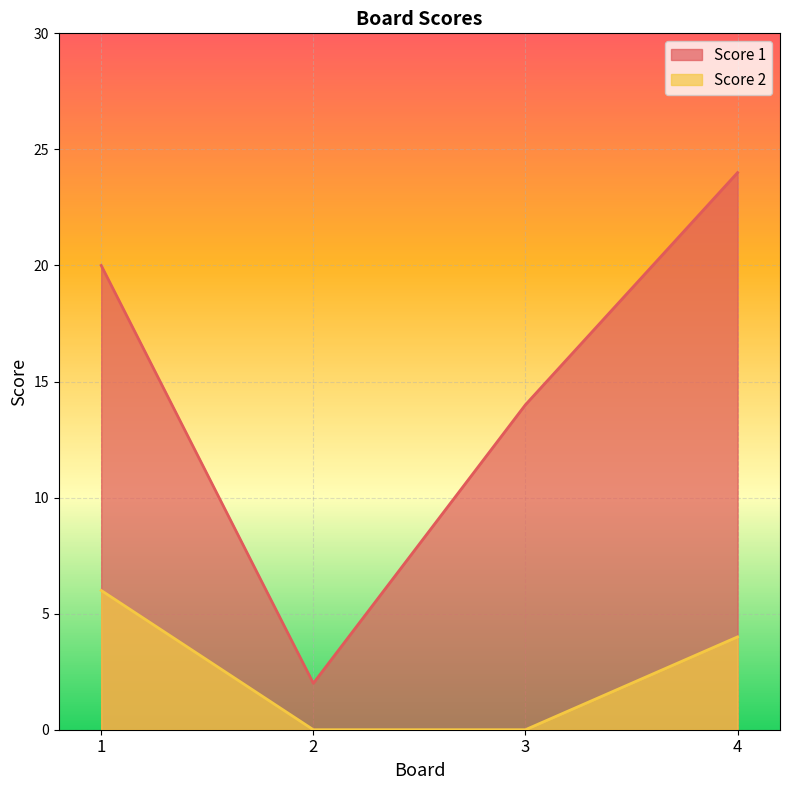

How many lines are shown in the chart?

2